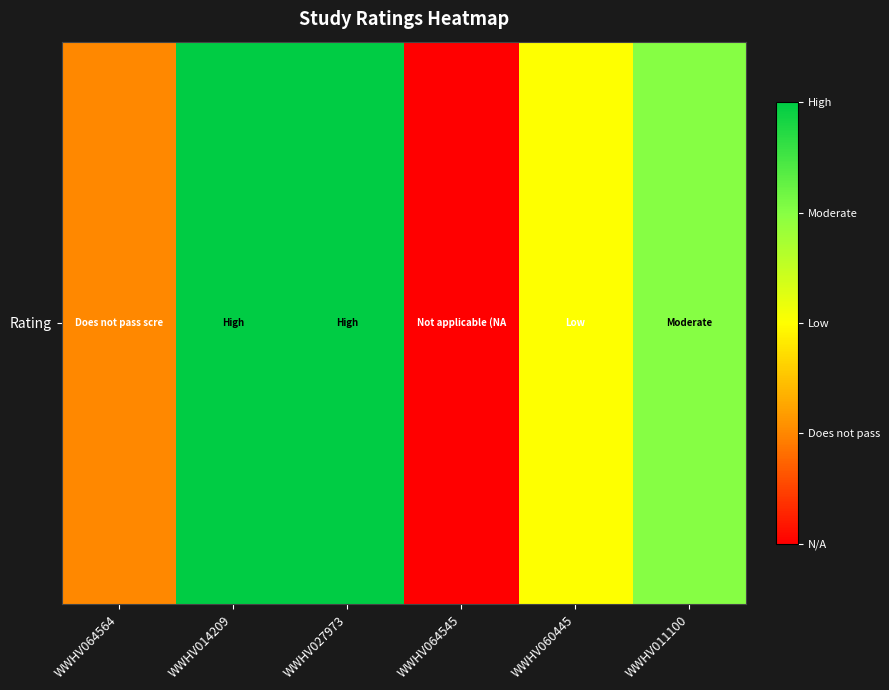

How many negative values are there?

1